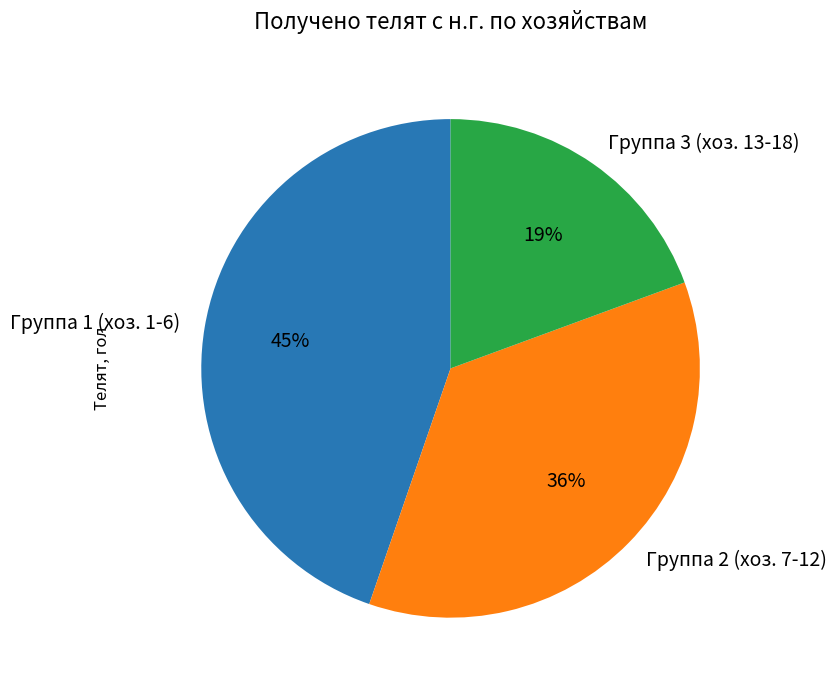

Is the sum of Группа 3 (хоз. 13-18) and Группа 2 (хоз. 7-12) greater than half?

Yes